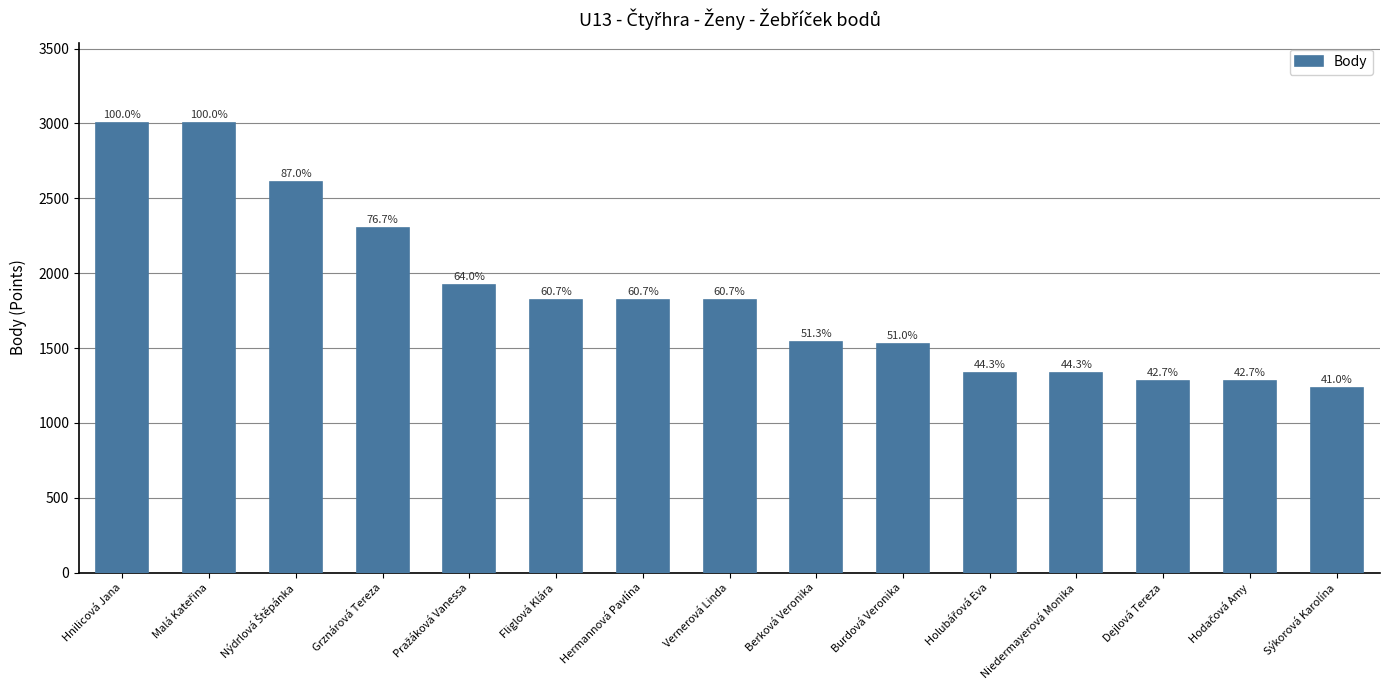

How many bars are there in total?

15